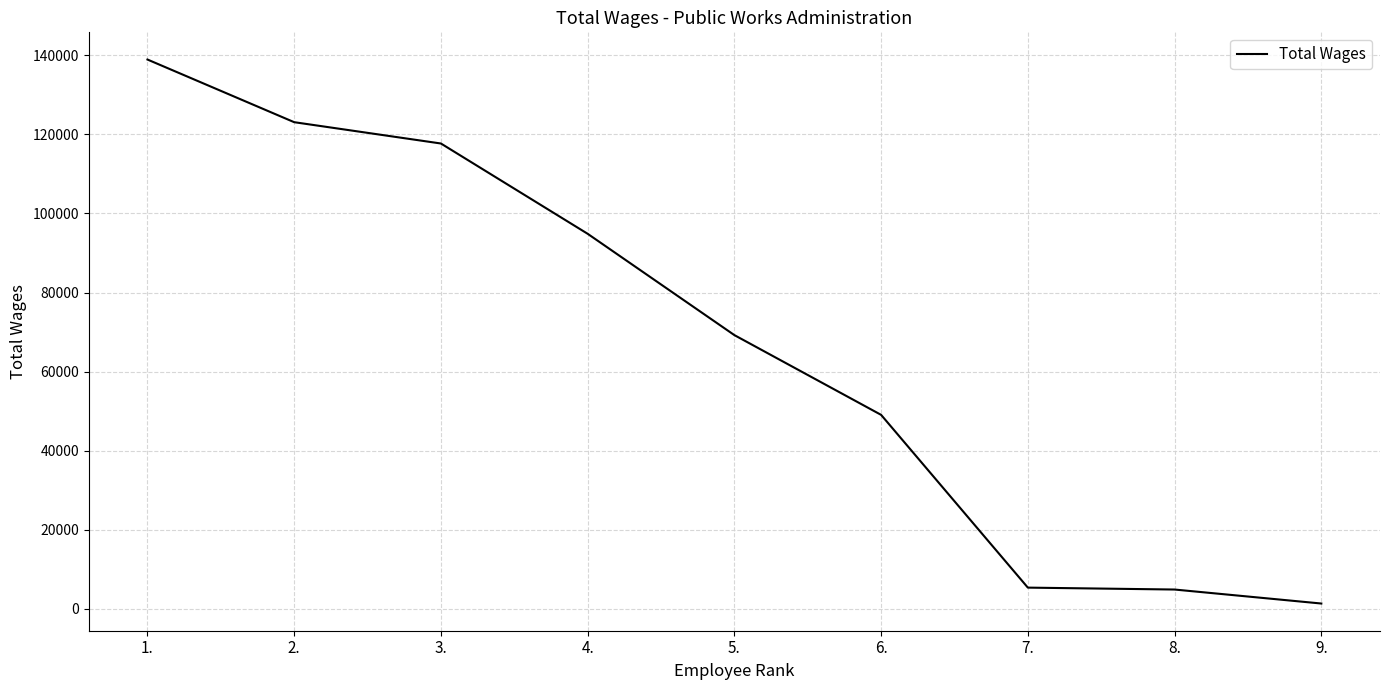

How many categories are shown in the chart?

9